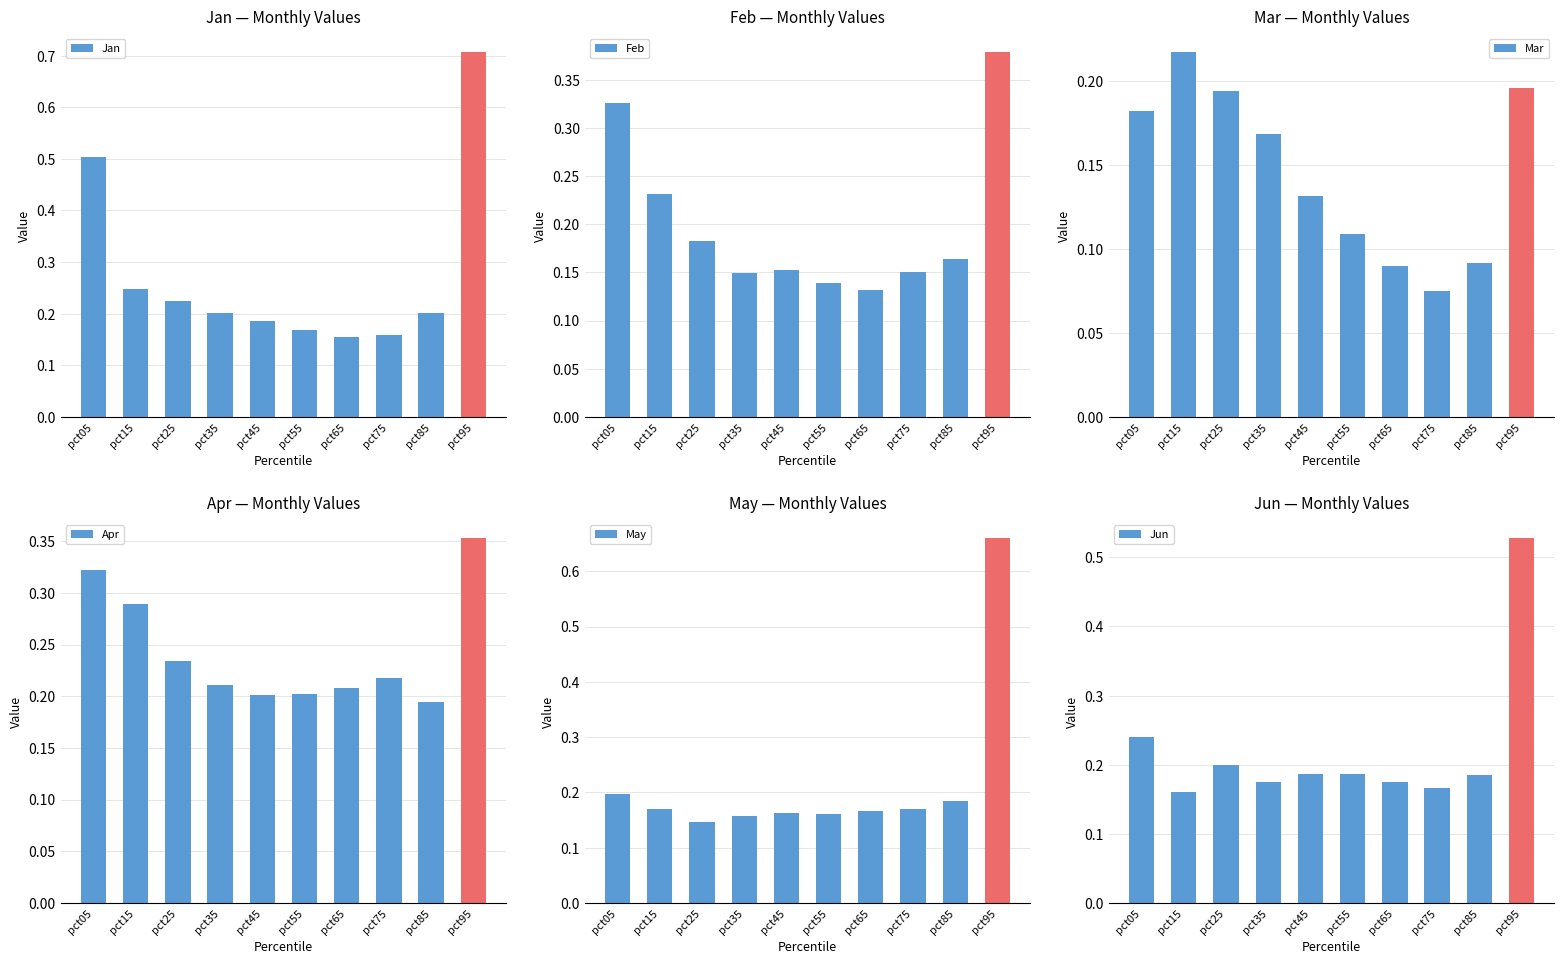

The value of Jan at pct45 is 0.2. True or false?

False